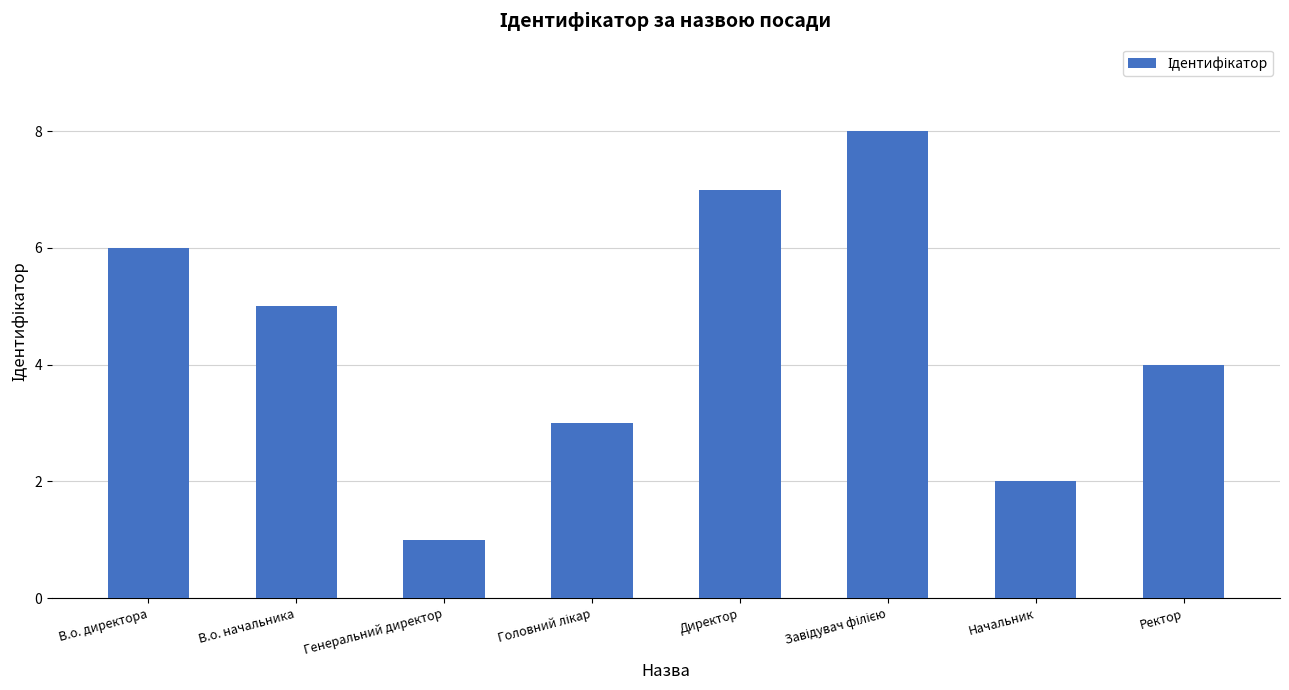

What is the difference between the values at Ректор and Директор?

3